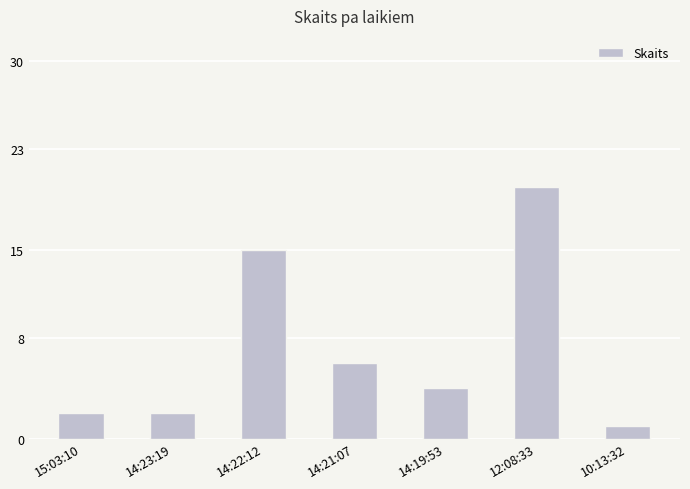

What is the label of the 2nd bar from the right?

12:08:33